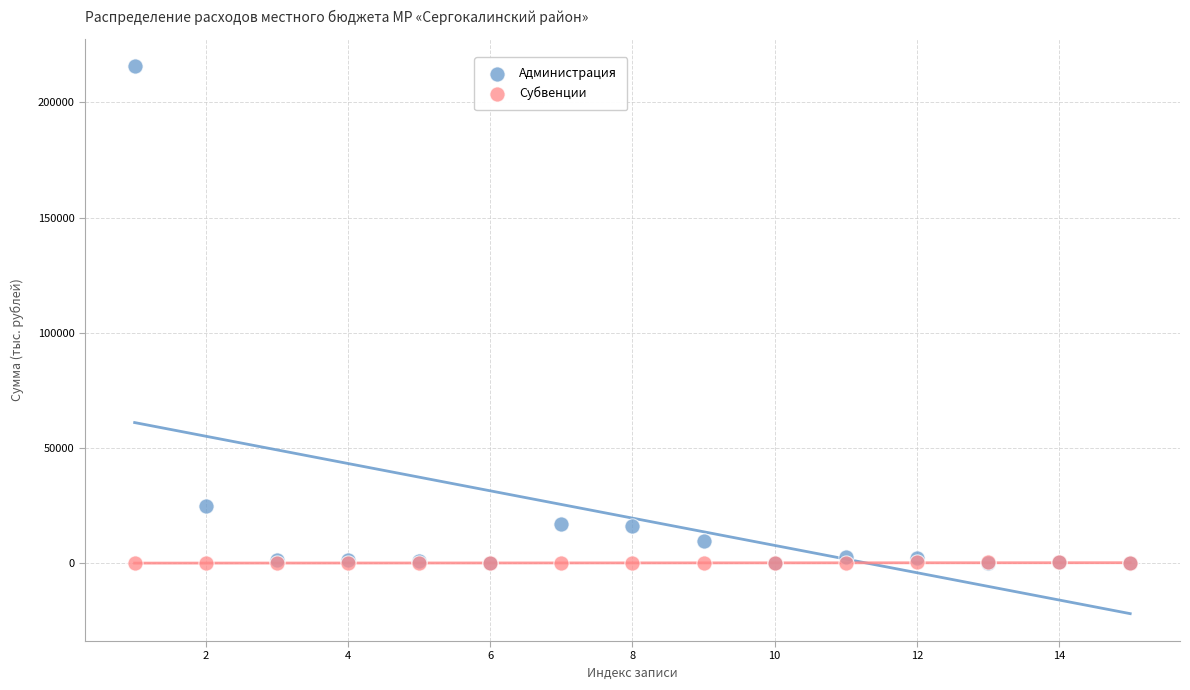

Which series has the largest Y range (max minus min)?

Администрация